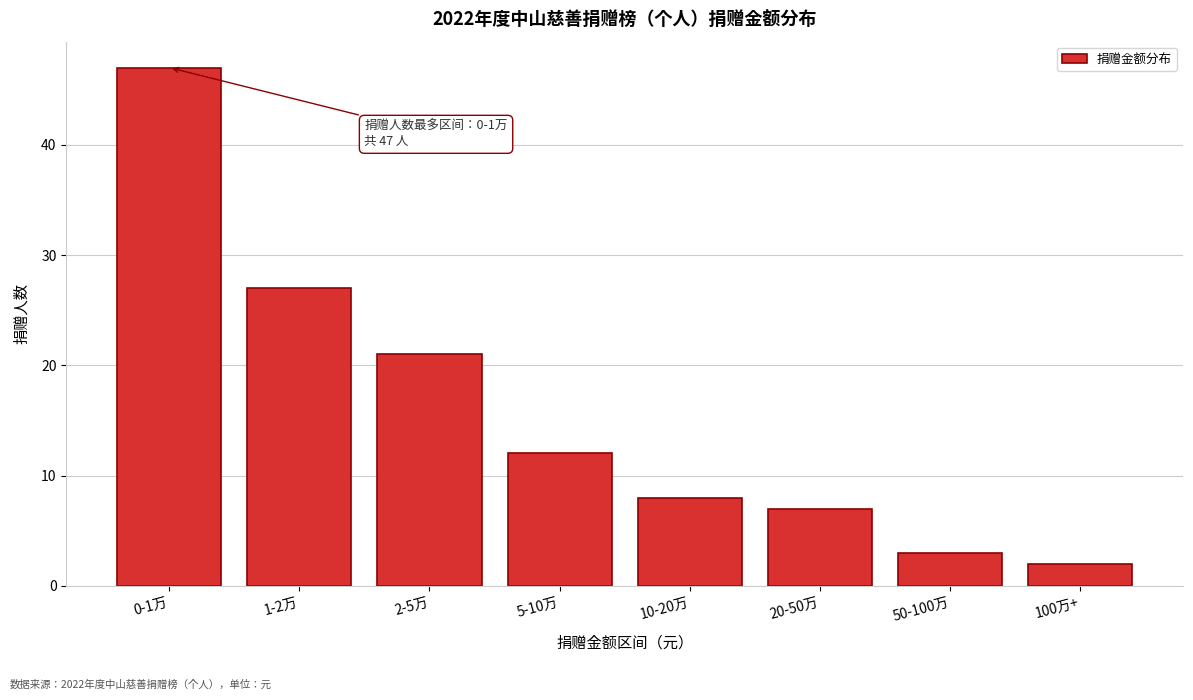

Reading left to right, transcribe all the data shown in this chart.

47	27	21	12	8	7	3	2